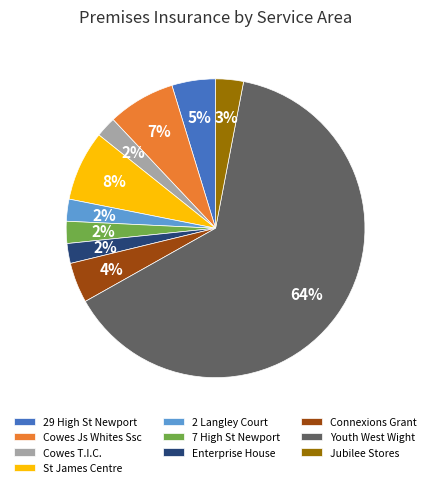

Which category has the biggest portion of the pie?

Youth West Wight